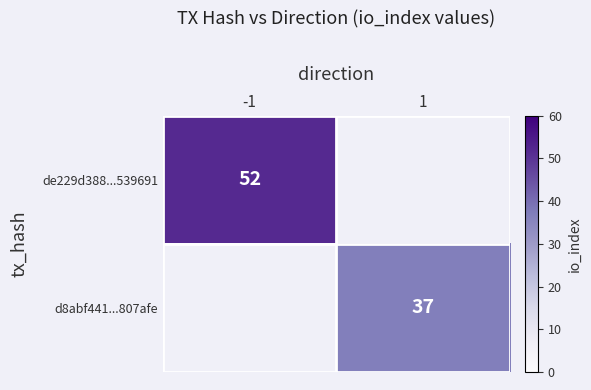

The value of d8abf441...807afe at 1 is 16. True or false?

False